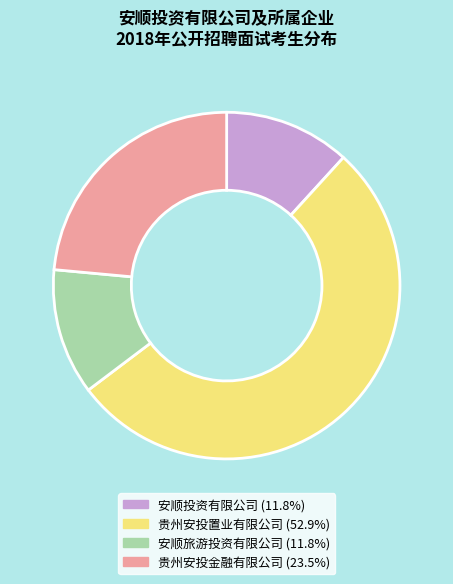

Which slice represents more than half of the pie?

贵州安投置业有限公司